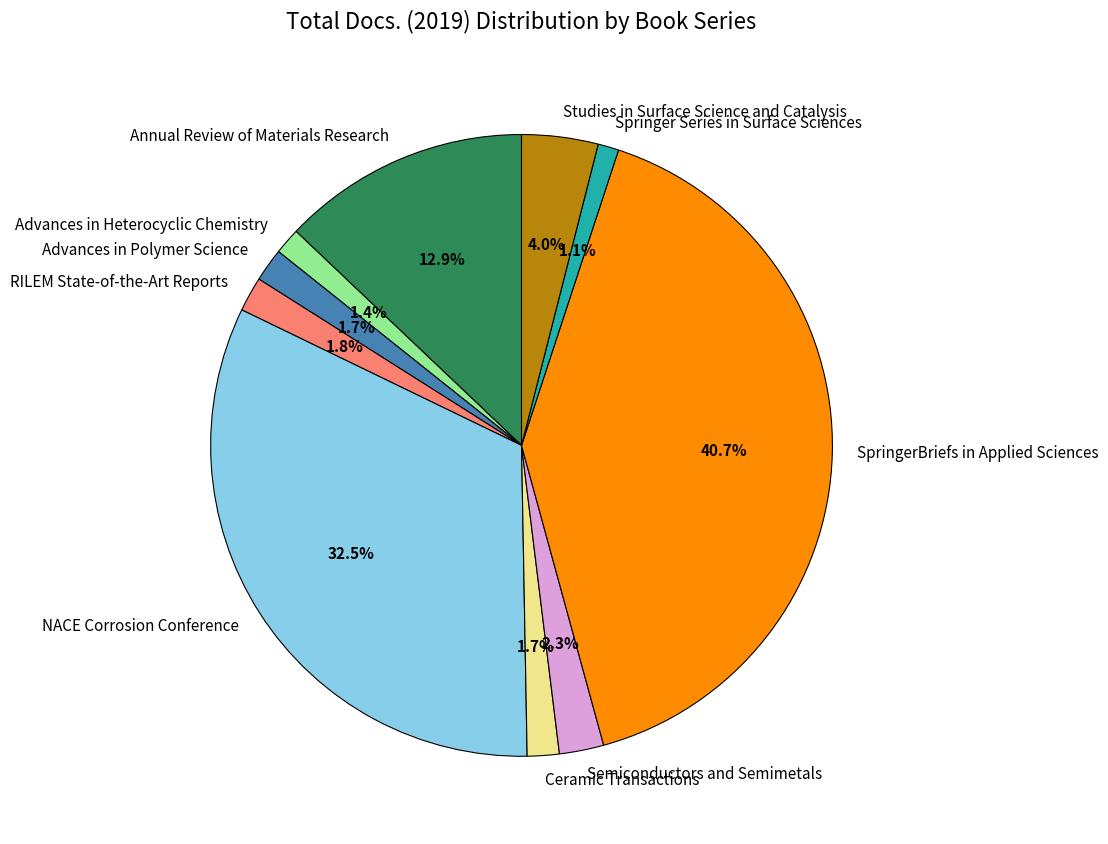

True or false: Annual Review of Materials Research accounts for 19% of the total.

False